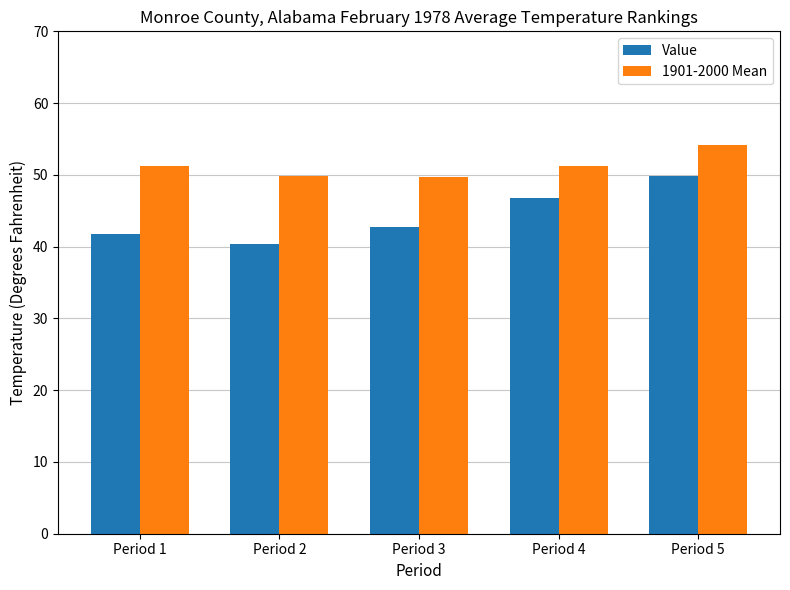

List the series in order of their peak value, highest first.

1901-2000 Mean, Value